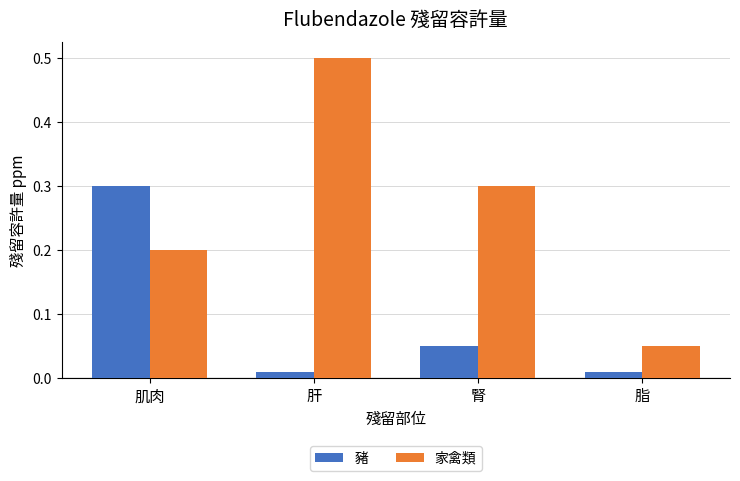

How many bars are there in total?

8